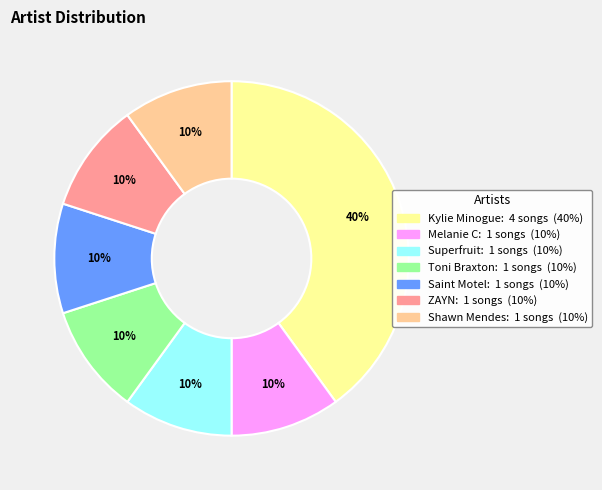

Is there any slice that represents more than half of the pie?

No